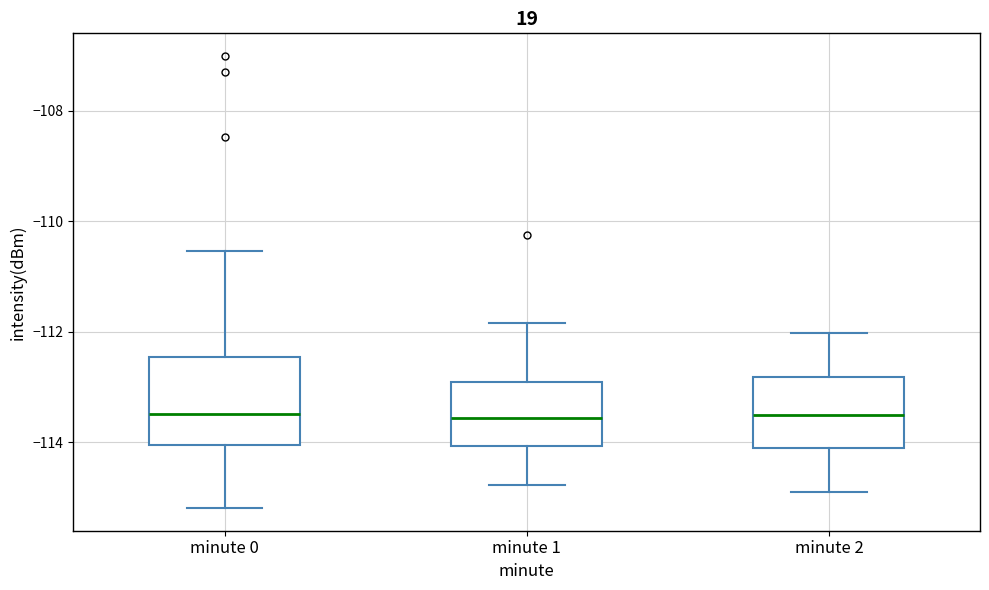

Reading left to right, read every box against the y-axis: the position of its median line, the range the box covers, and the ends of its whiskers. The values are not printed on the chart, so give them approximately, as read against the axis.

minute 0: median -113.4, box -114.0 to -112.4, whiskers -115.2 to -110.6
minute 1: median -113.6, box -114.0 to -113.0, whiskers -114.8 to -111.8
minute 2: median -113.6, box -114.2 to -112.8, whiskers -115.0 to -112.0